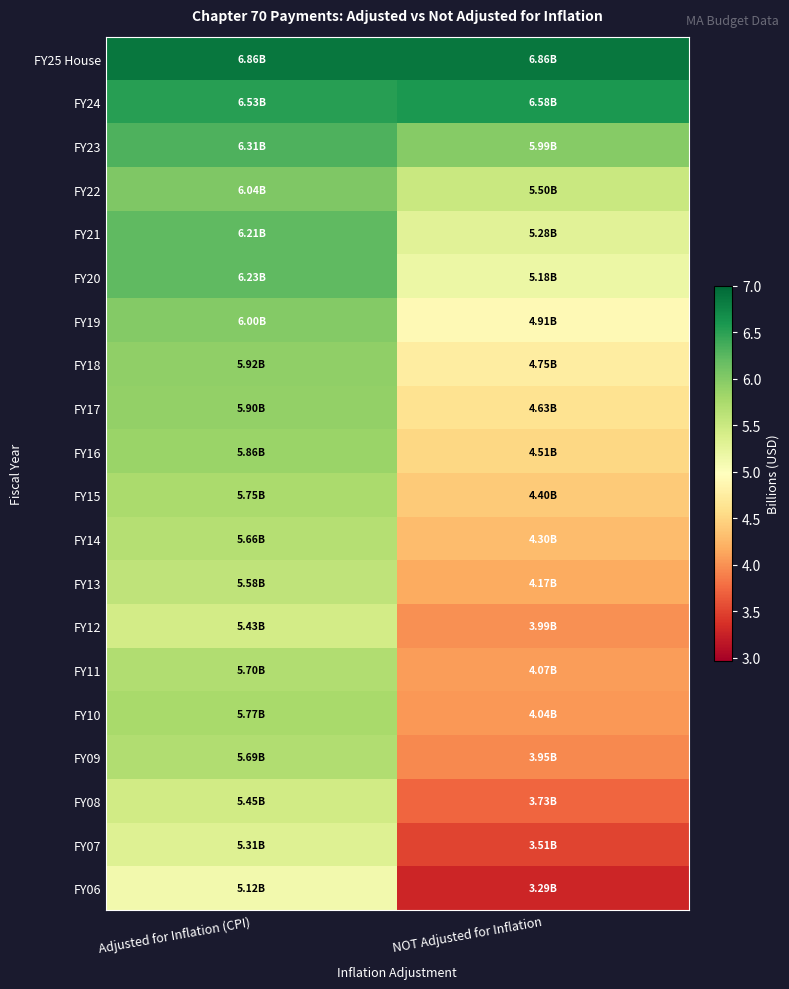

How many distinct data groups are displayed?

20